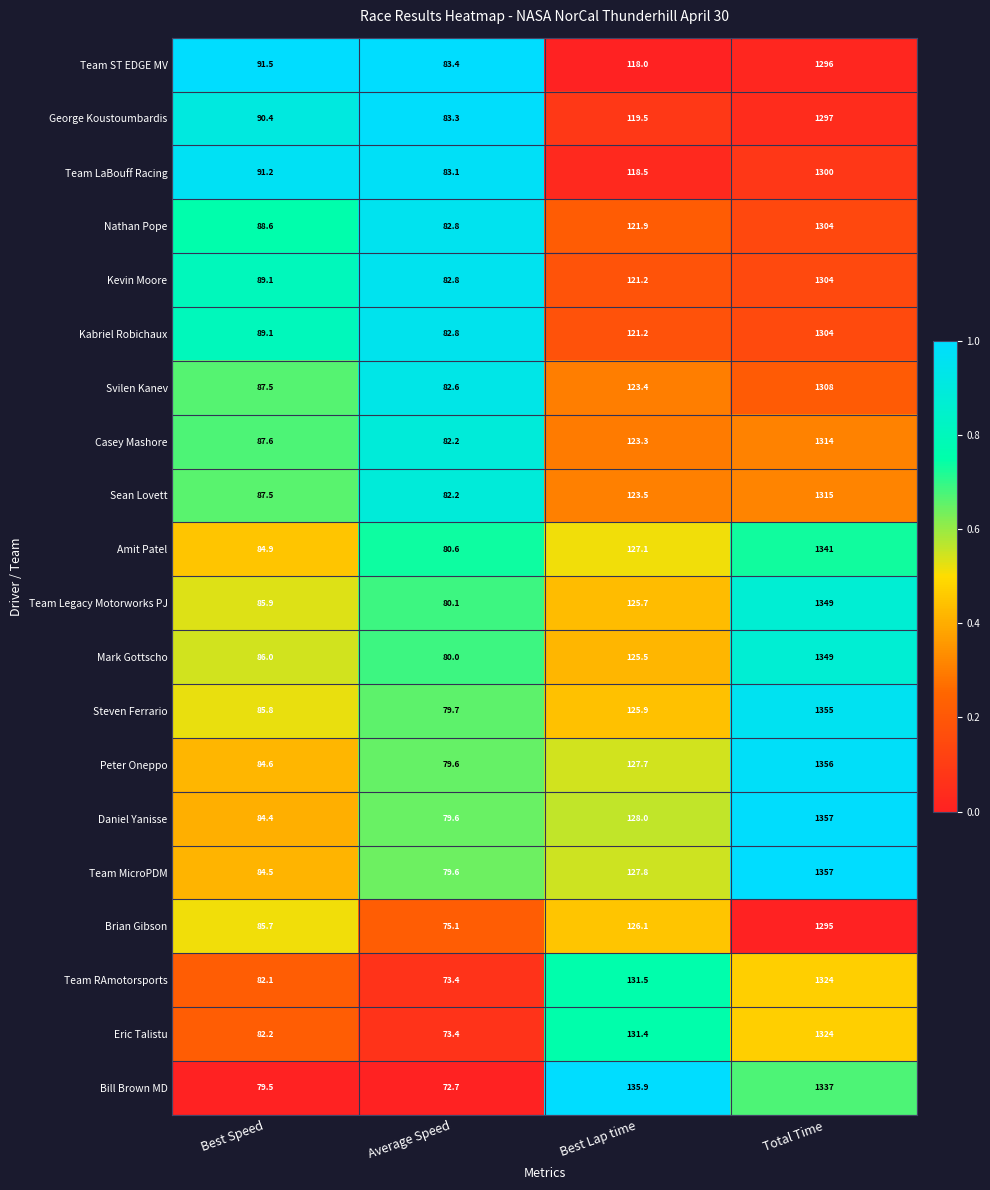

What is the average value of the Eric Talistu series?

402.8